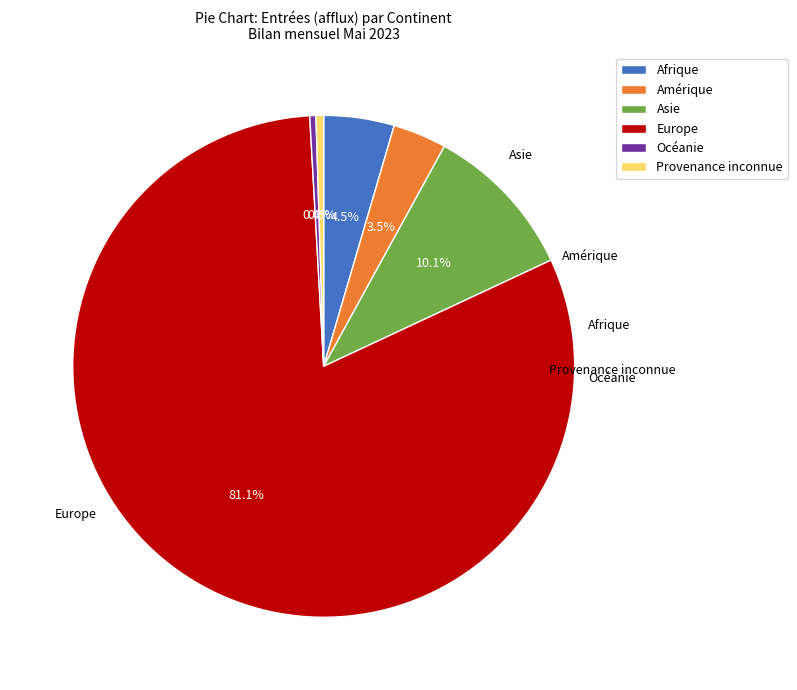

Is the sum of Provenance inconnue and Europe greater than half?

Yes